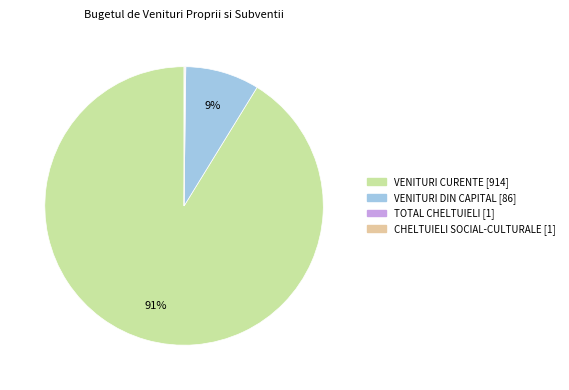

To the nearest percent, what is the average slice percentage?

25%